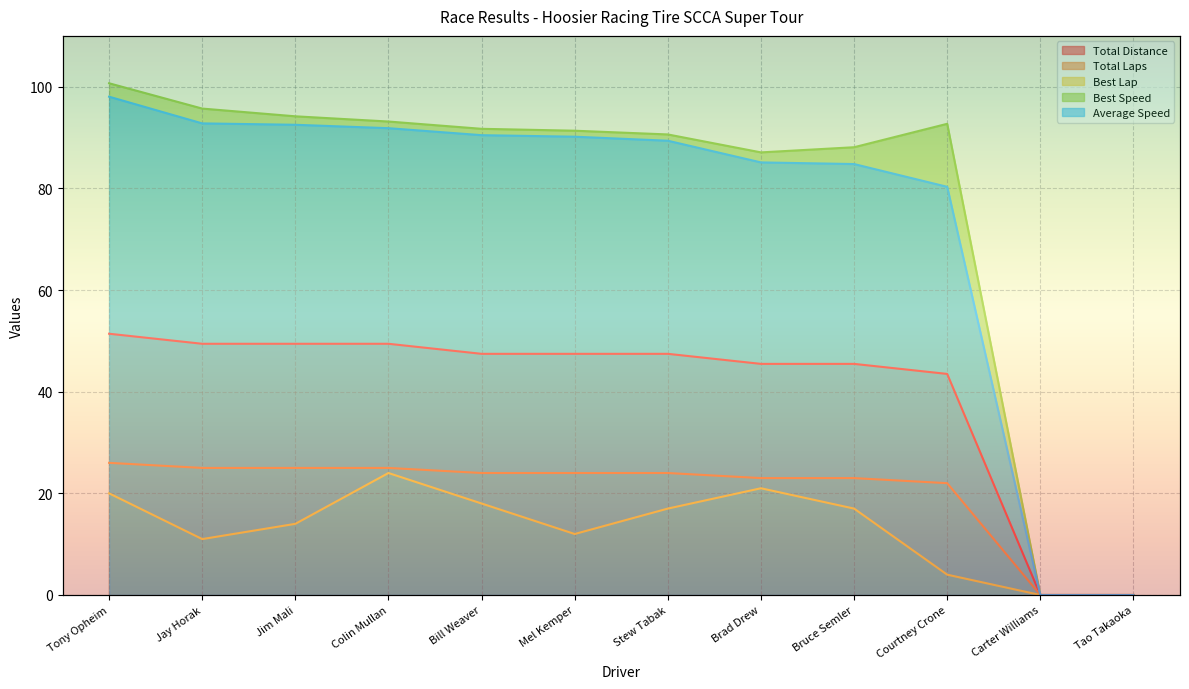

What is the difference between the maximum and minimum values in the Total Distance series?

51.4